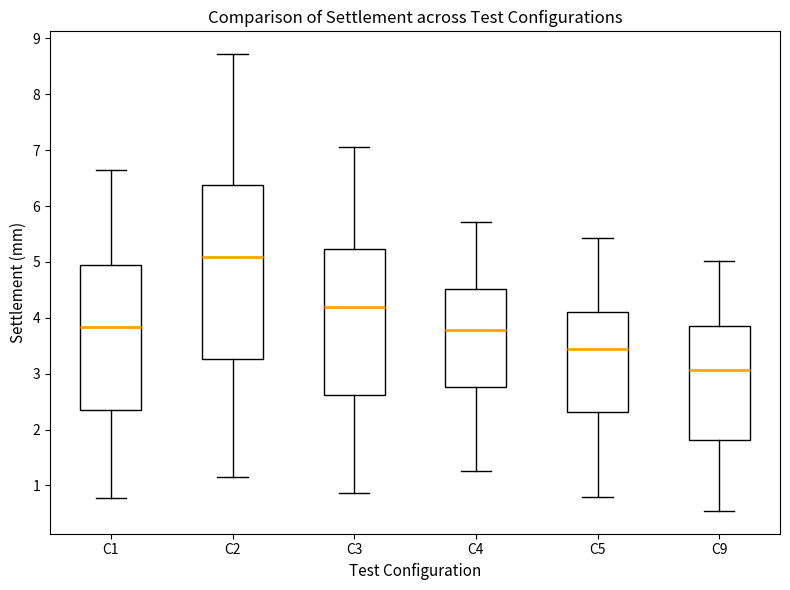

Which box's median line is the highest?

C2